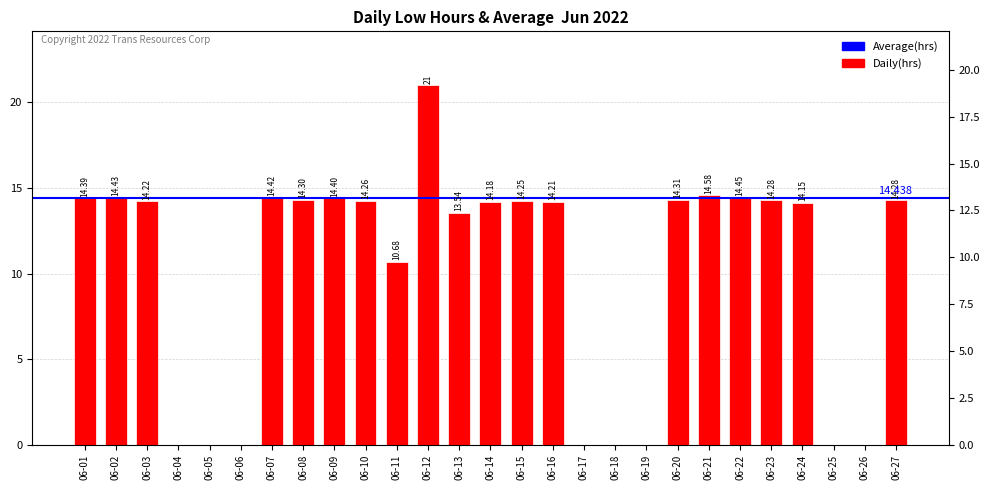

Does the chart contain stacked bars?

No